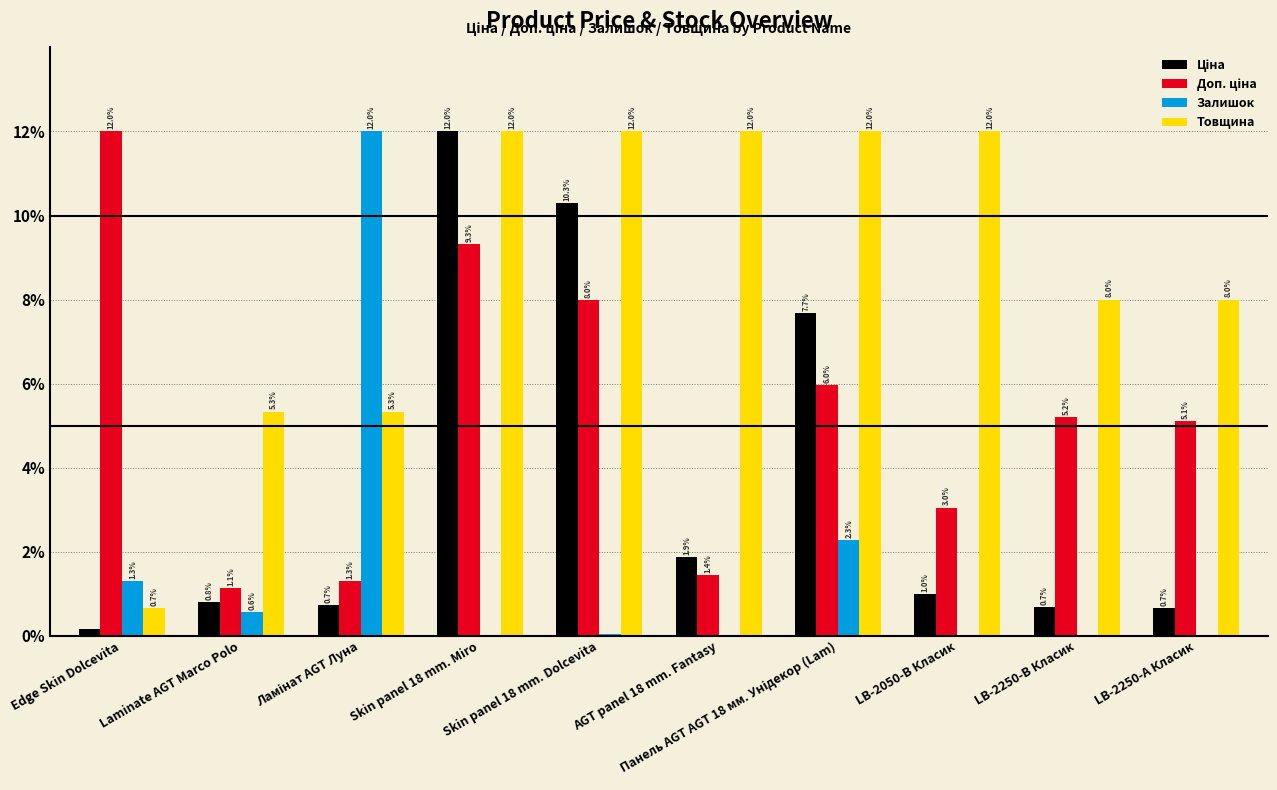

At which category is the sum across all series the highest?

Skin panel 18 mm. Miro